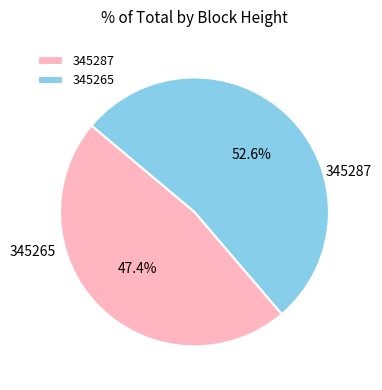

Is it true that 345265 is 87% of the pie?

False